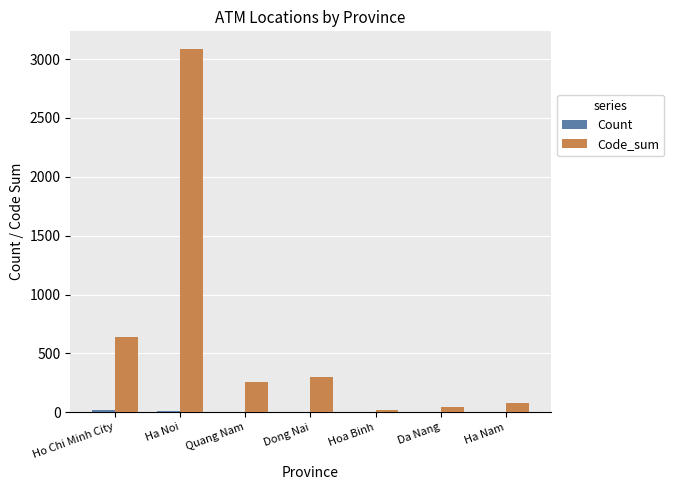

True or false: Code_sum has a value of 3082 at Ha Noi.

True